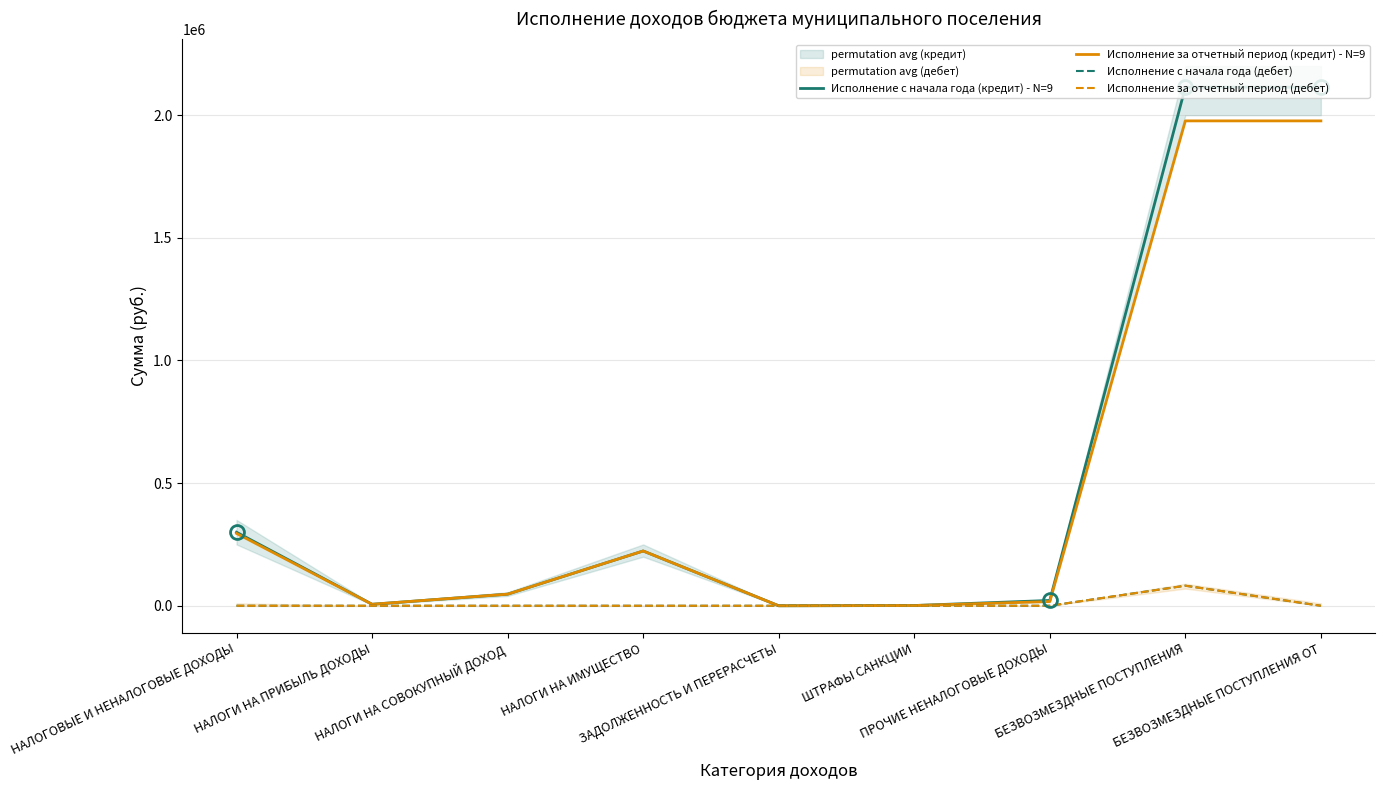

How many values in Исполнение с начала года (дебет) are above zero?

1